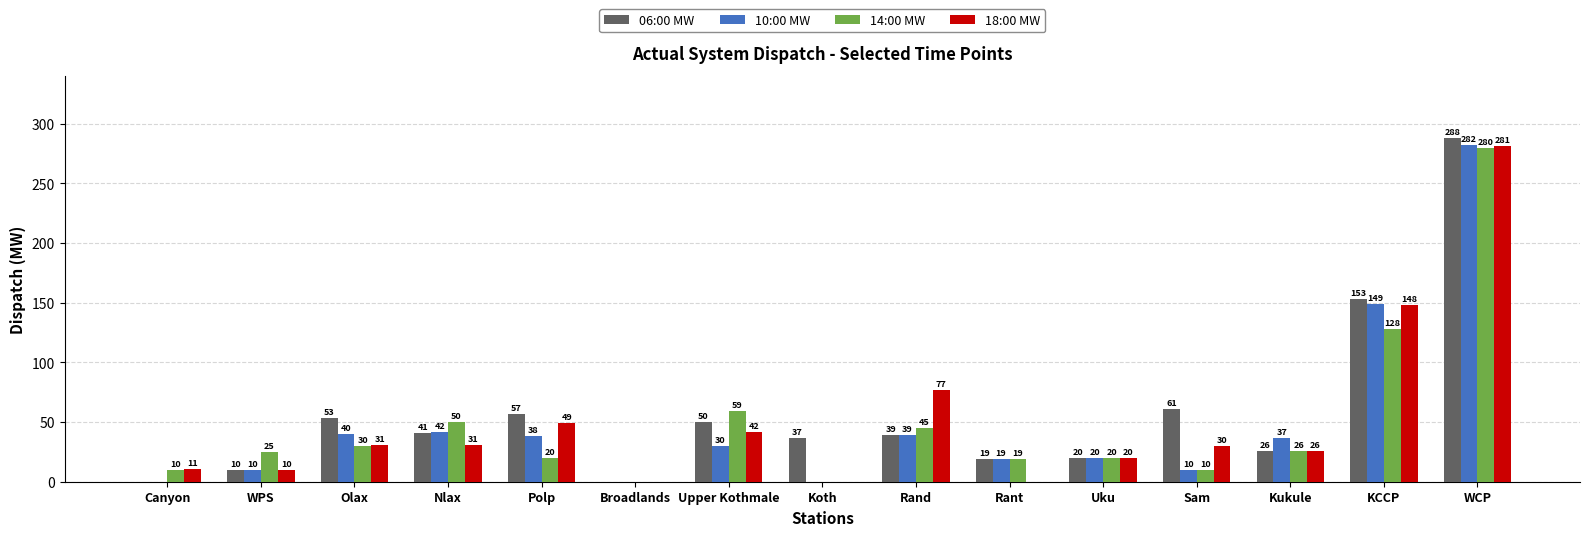

How many groups of bars are there?

15